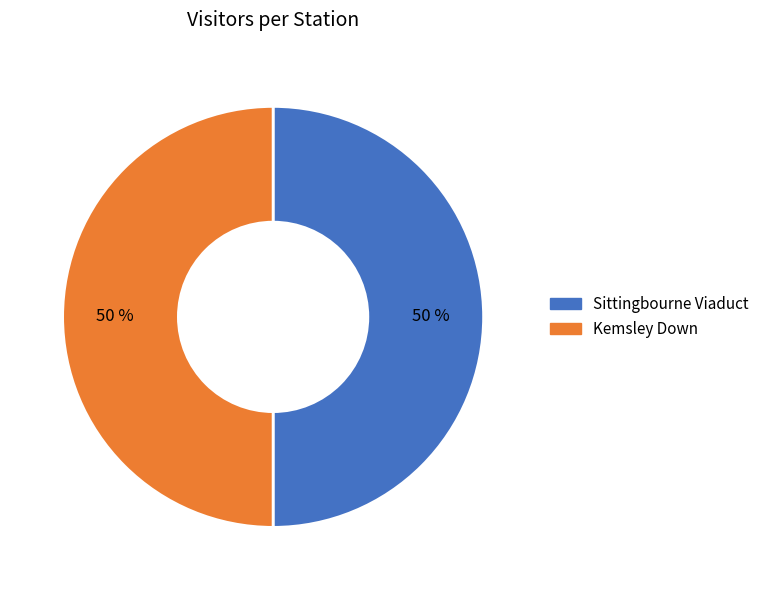

To the nearest percent, what is the average slice percentage?

50%